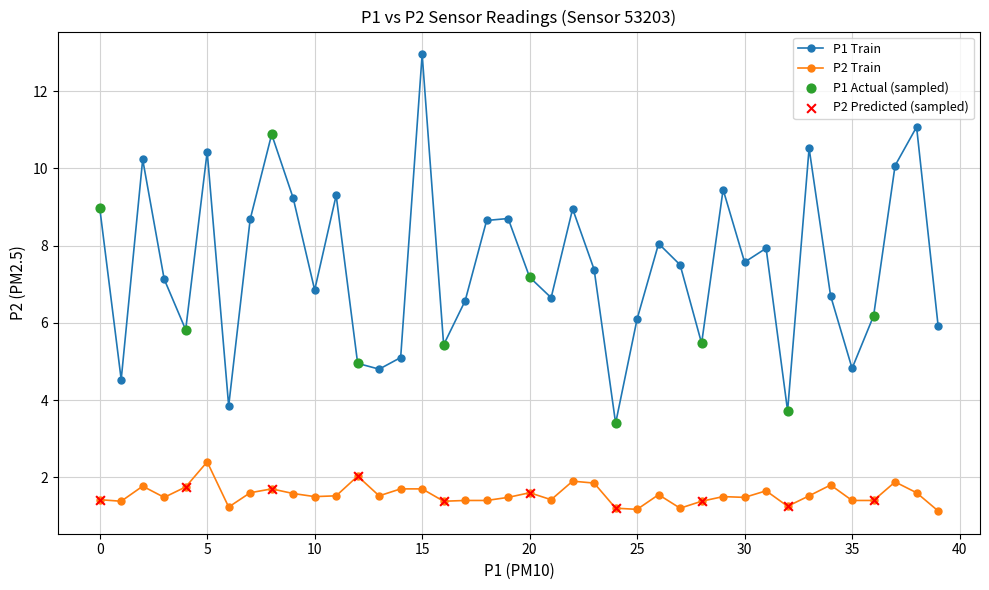

Which series has the largest range (max minus min)?

P1 Train